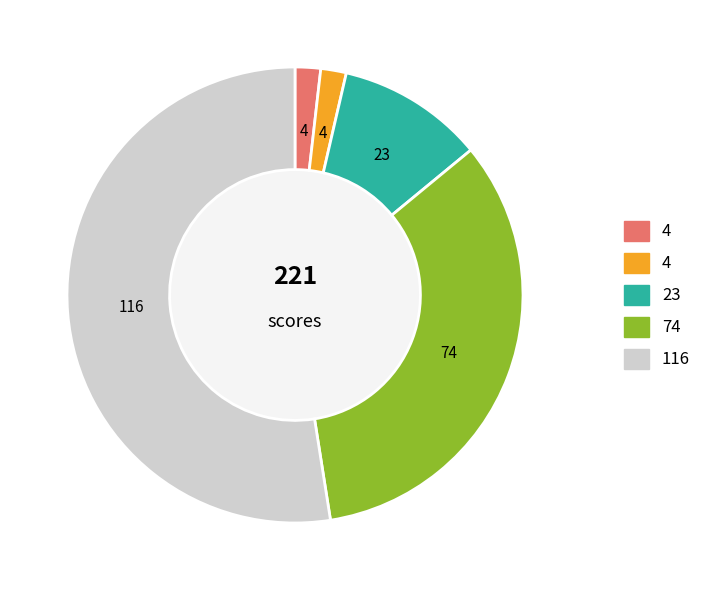

Does any single category account for the majority?

Yes